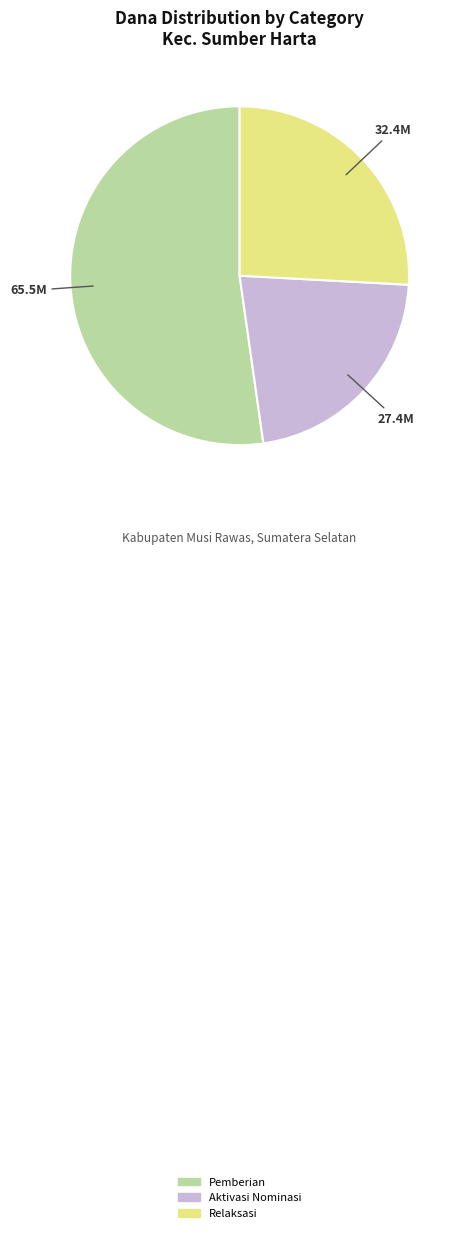

How many segments does this pie chart have?

3